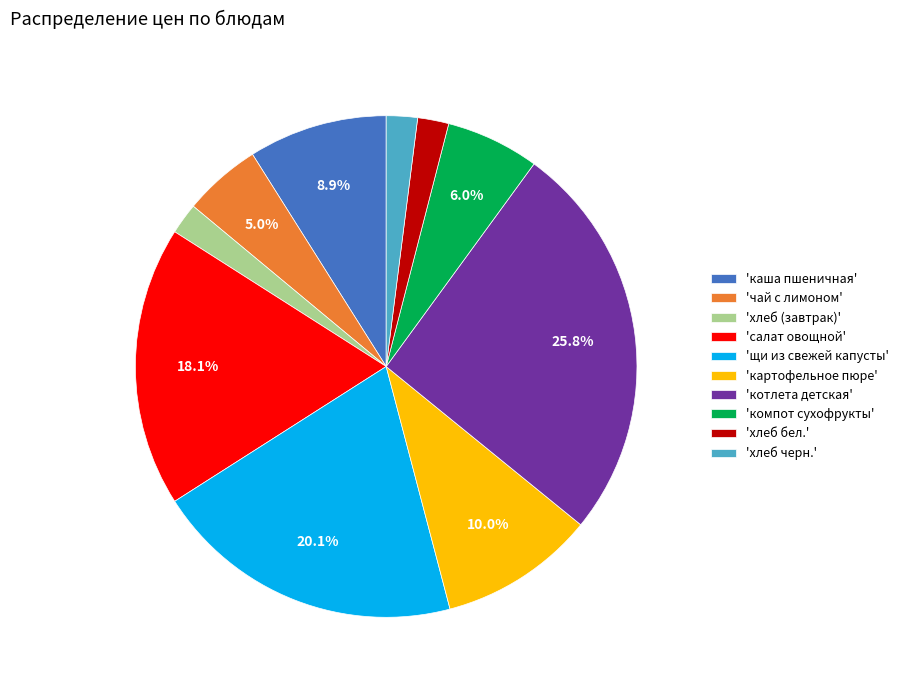

Between 'щи из свежей капусты' and 'хлеб черн.', which is larger?

'щи из свежей капусты'